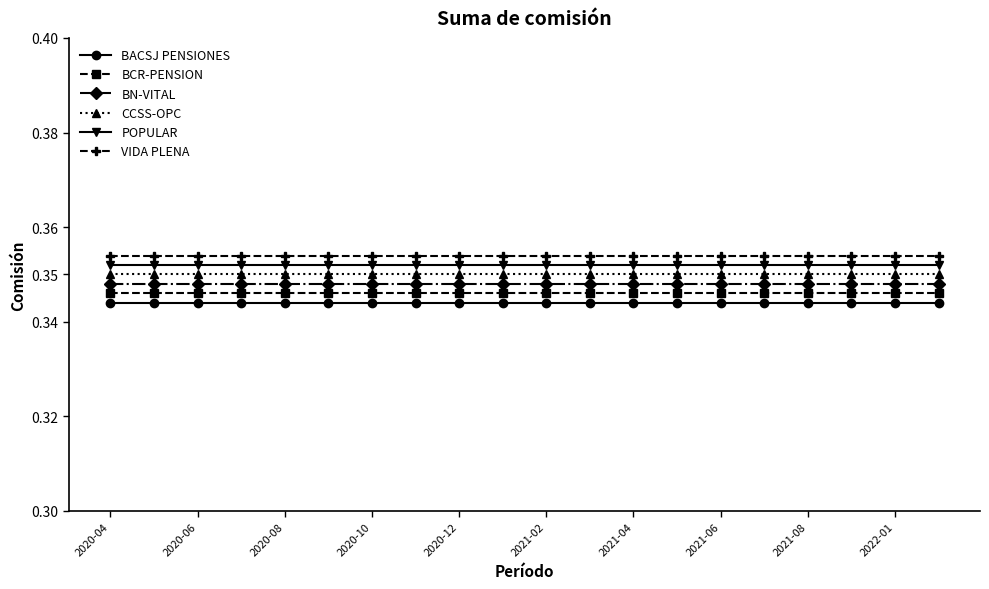

True or false: CCSS-OPC and POPULAR cross at least once.

False